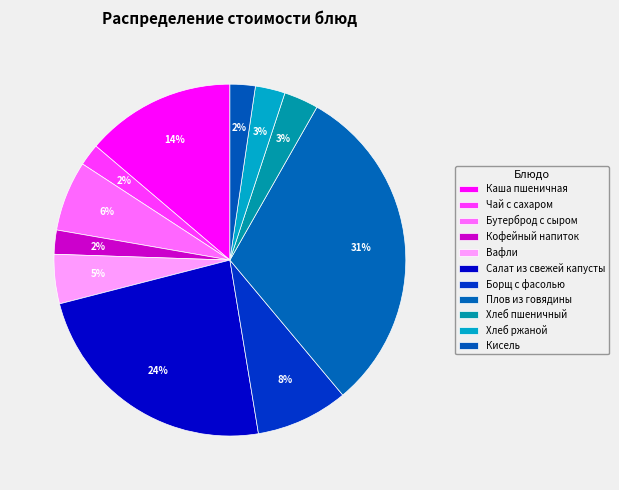

Count the number of slices in the pie.

11